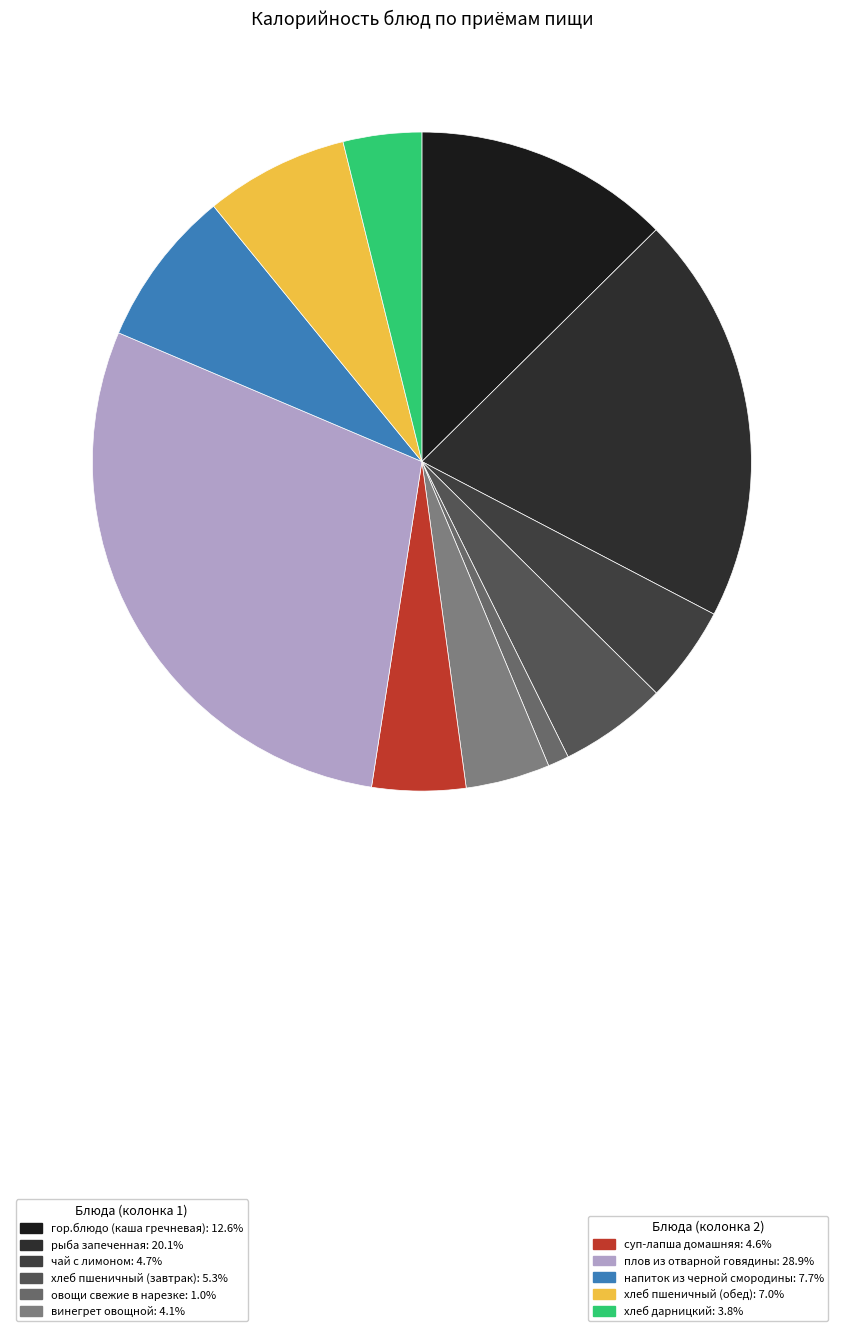

How many segments does this pie chart have?

11